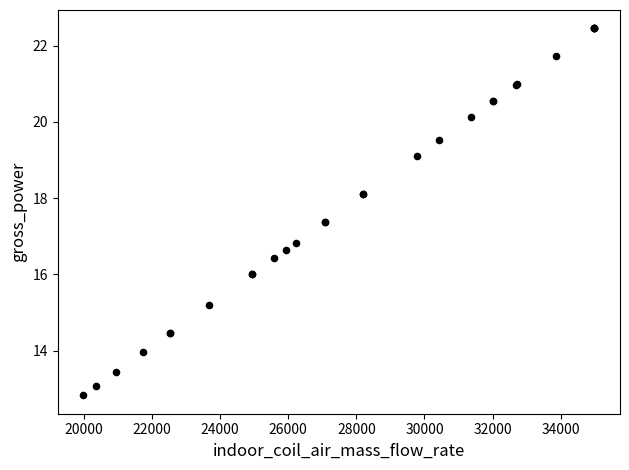

What Y value in the scatter plot is closest to 17?

16.8